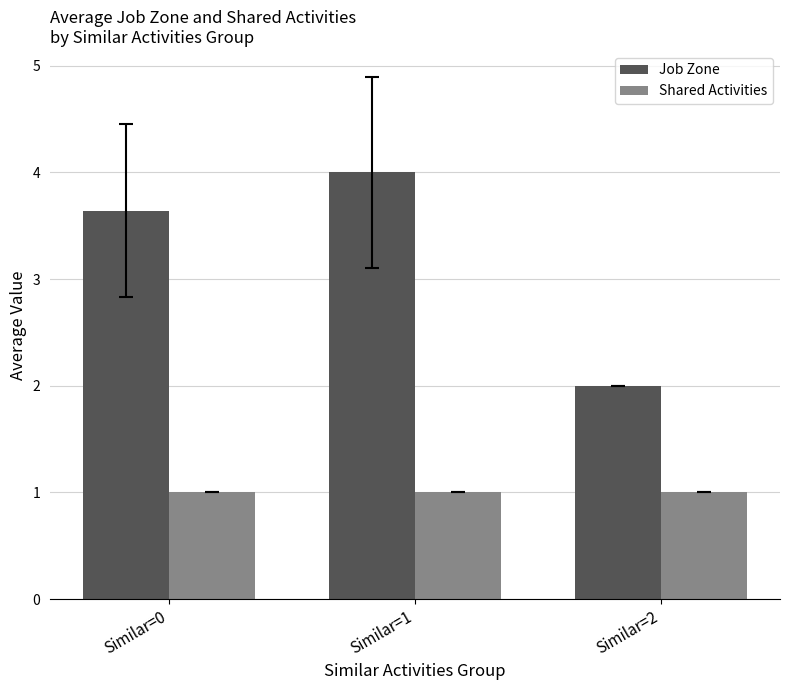

What is the difference between the highest and lowest values at Similar=1?

3.0